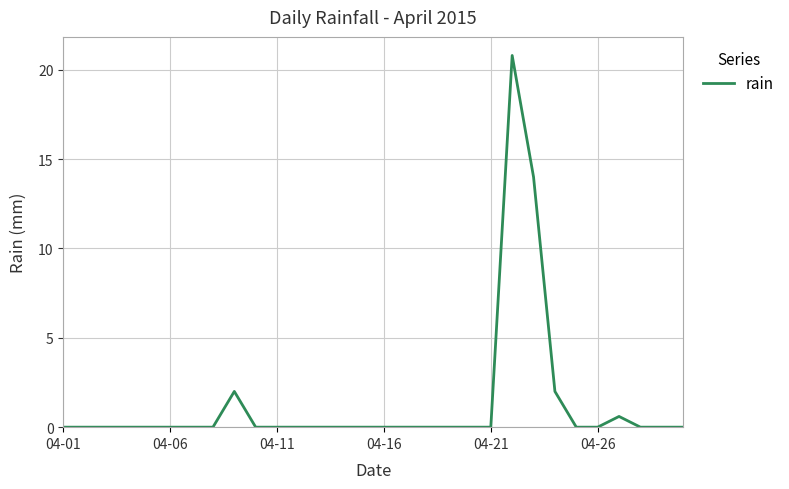

Reading left to right, transcribe all the data shown in this chart.

0.0	0.0	0.0	0.0	0.0	0.0	0.0	0.0	2.0	0.0	0.0	0.0	0.0	0.0	0.0	0.0	0.0	0.0	0.0	0.0	0.0	20.8	14.0	2.0	0.0	0.0	0.6	0.0	0.0	0.0